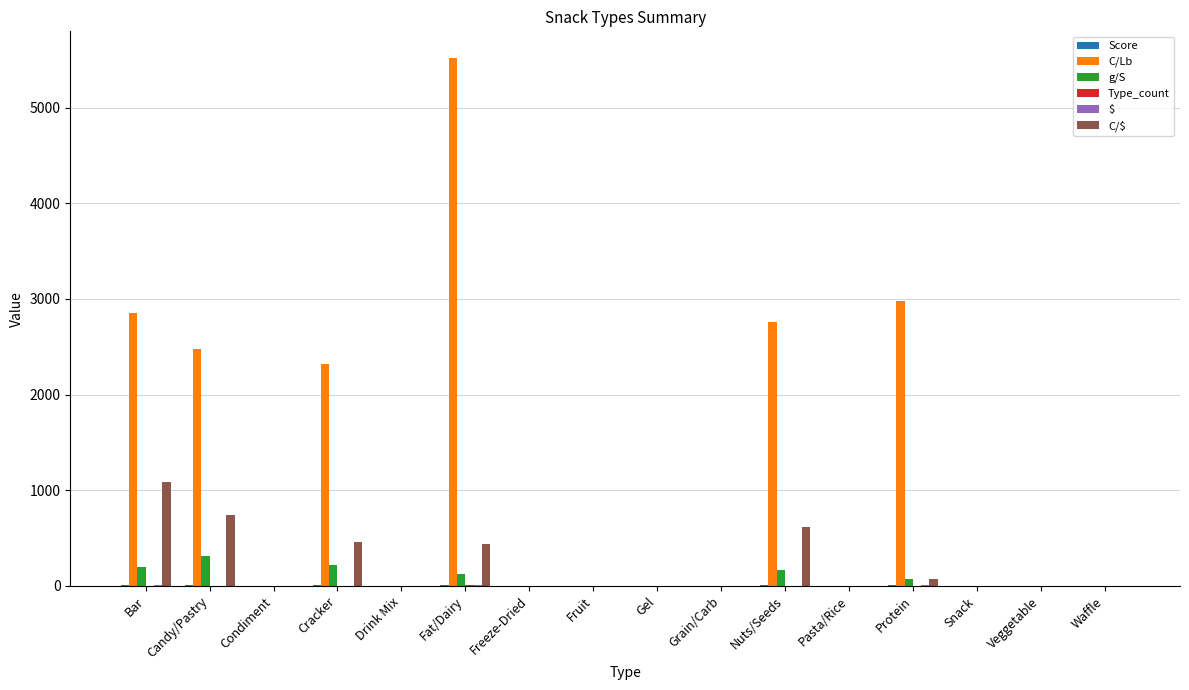

Which series has the largest total across all categories?

C/Lb